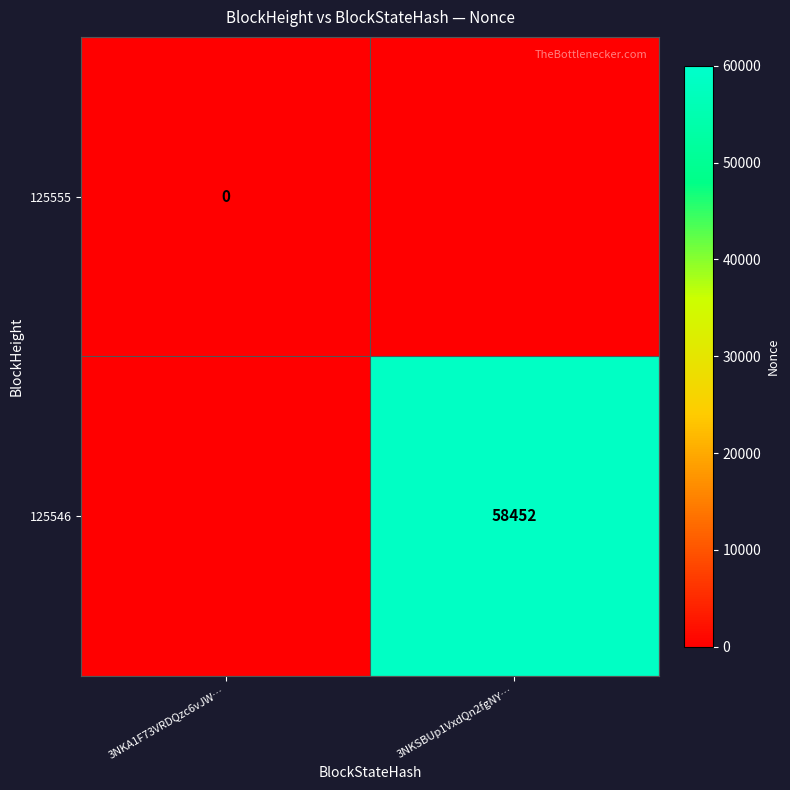

The value of 125546 at 3NKSBUp1VxdQn2fgNY… is 91440. True or false?

False